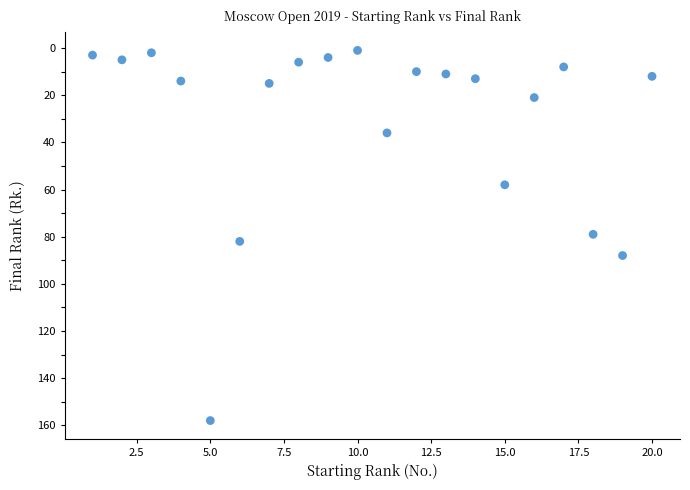

What is the range of Y values (max minus min)?

157